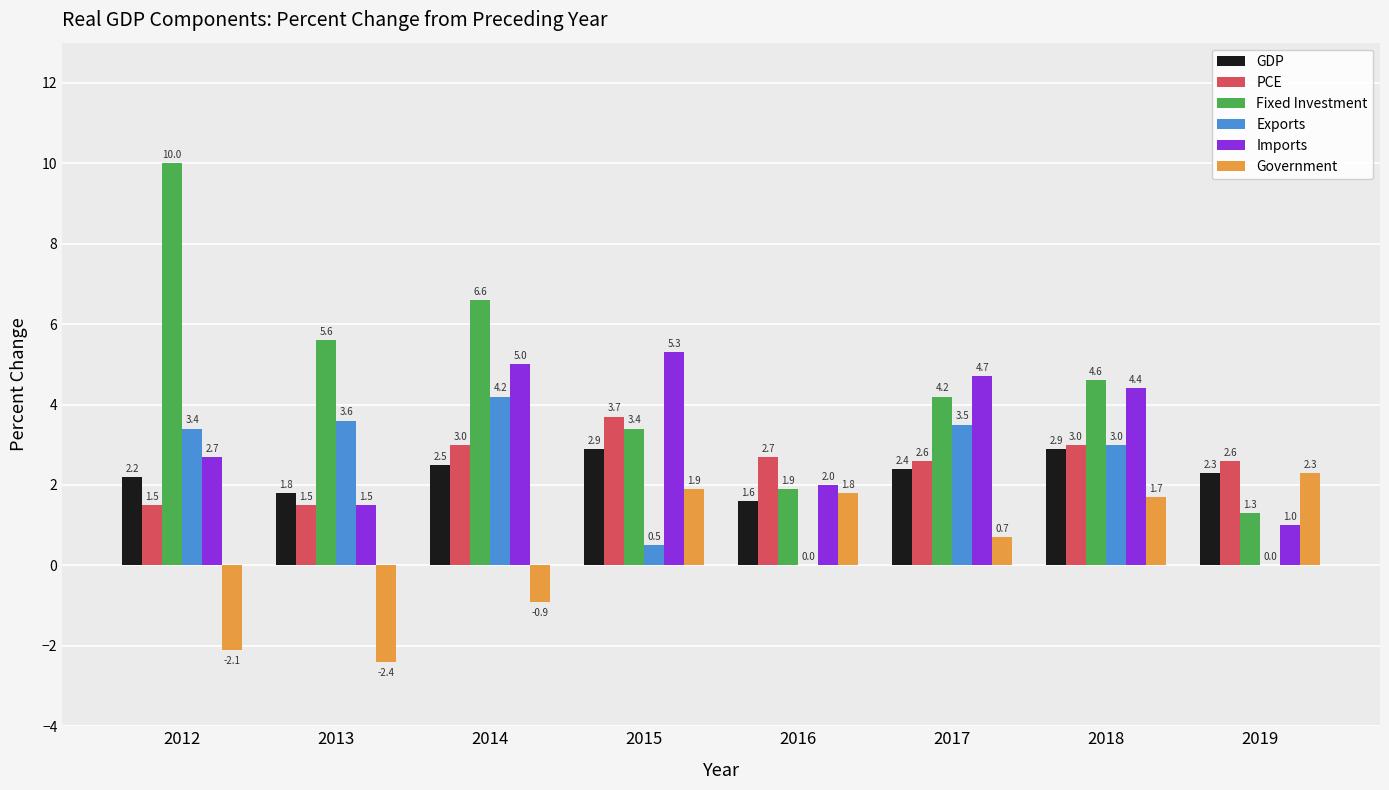

At which label does GDP first exceed 2?

2012